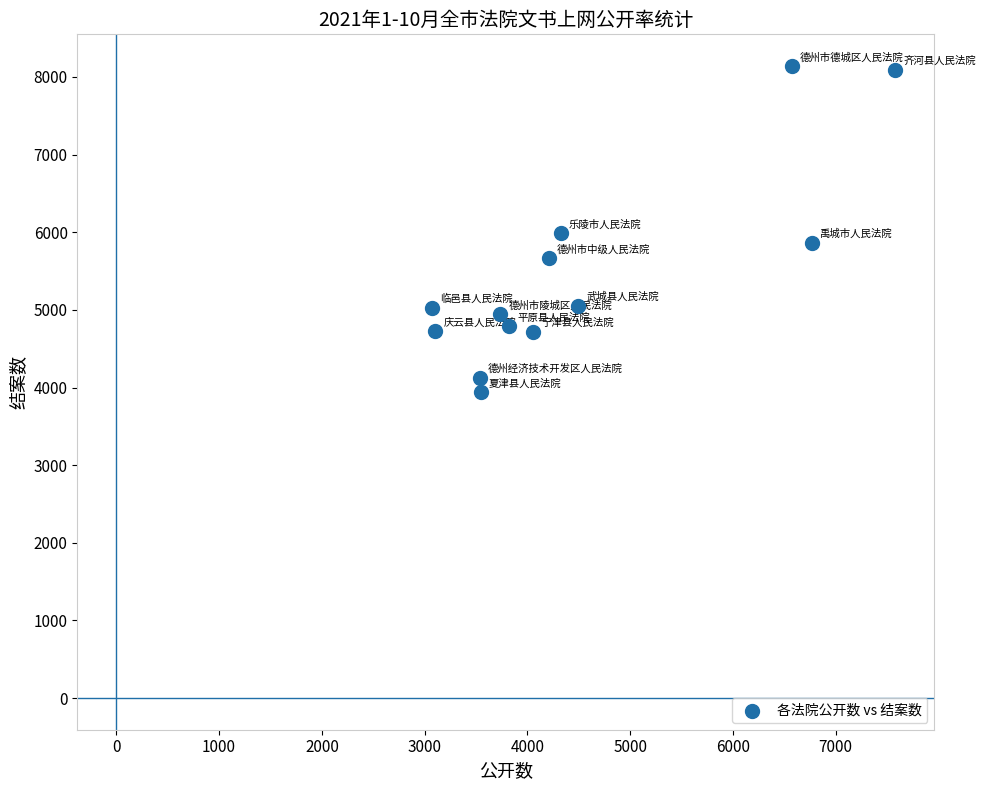

What is the range of X values (max minus min)?

4507